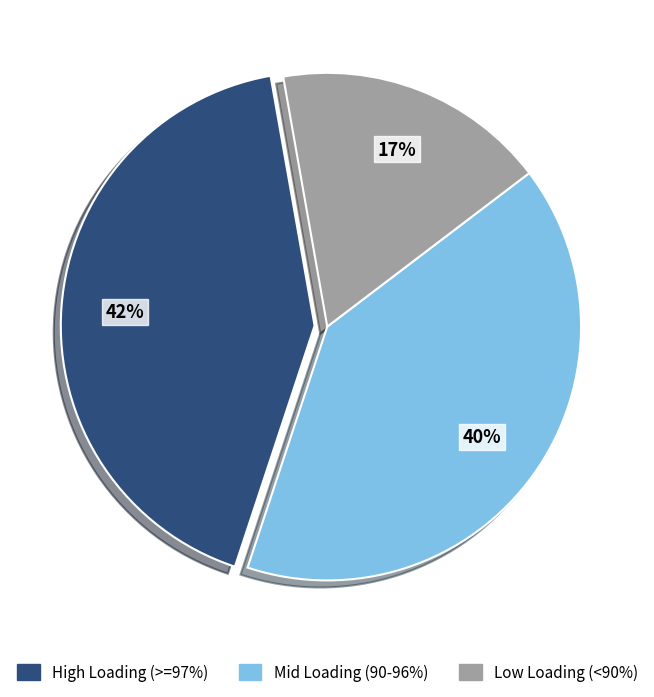

To the nearest percent, what is the combined percentage of Mid Loading (90-96%) and High Loading (>=97%)?

83%